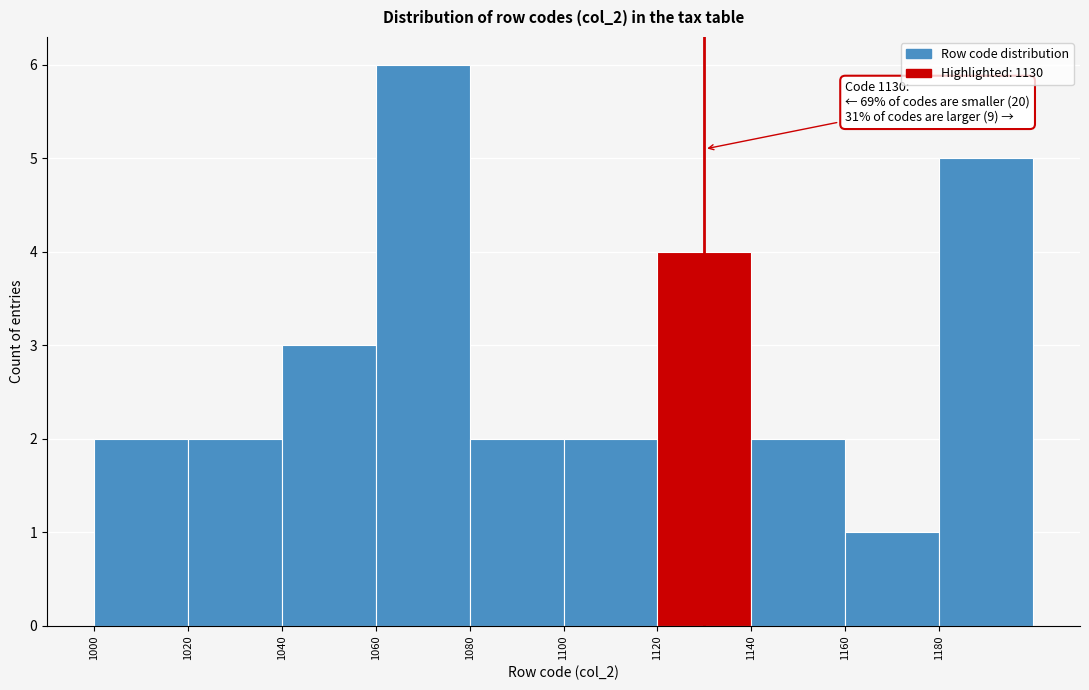

Which range on the x-axis has the tallest bar?

1060 to 1080